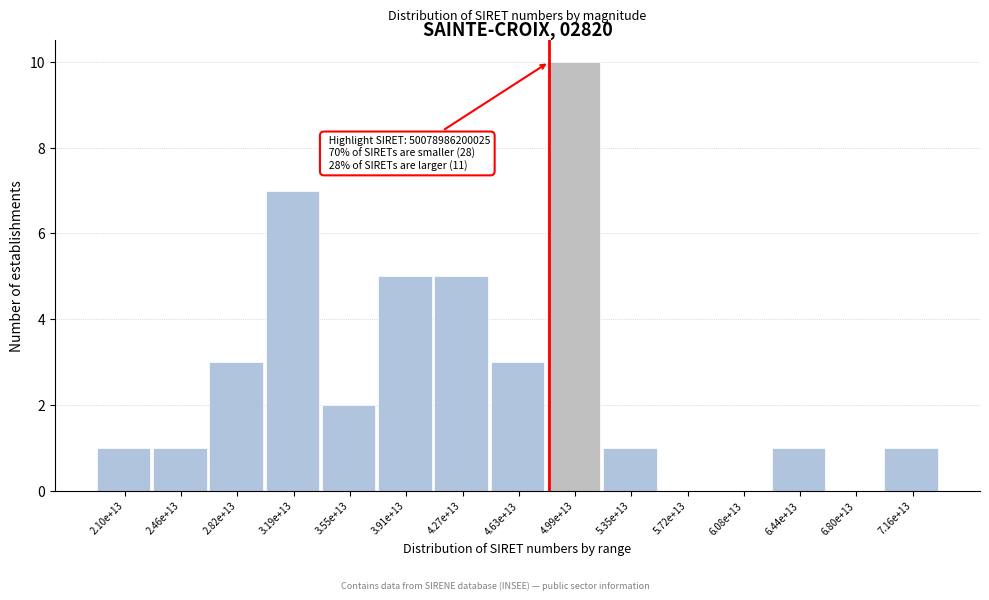

Reading left to right, extract all data points from this chart.

2.10e+13=1	2.46e+13=1	2.82e+13=3	3.19e+13=7	3.55e+13=2	3.91e+13=5	4.27e+13=5	4.63e+13=3	4.99e+13=10	5.35e+13=1	5.72e+13=0	6.08e+13=0	6.44e+13=1	6.80e+13=0	7.16e+13=1